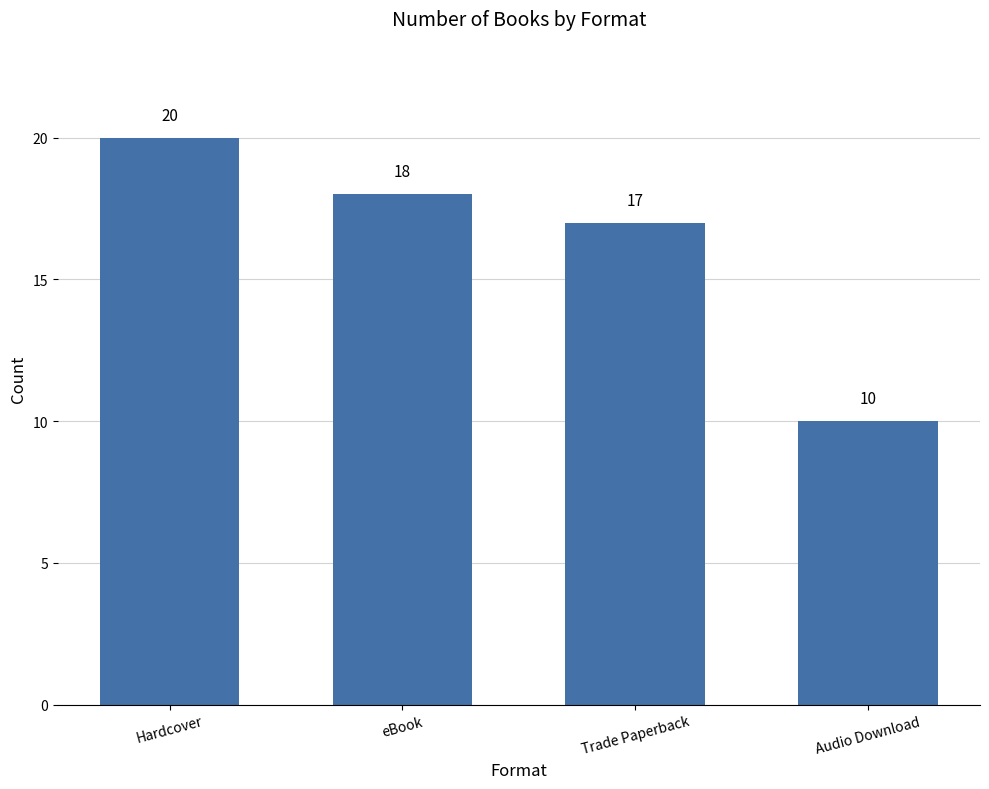

Reading left to right, transcribe all the data shown in this chart.

20	18	17	10